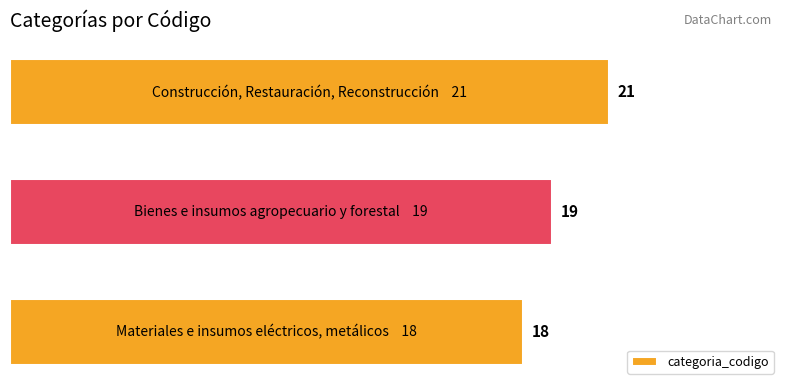

What is the greatest value displayed?

21